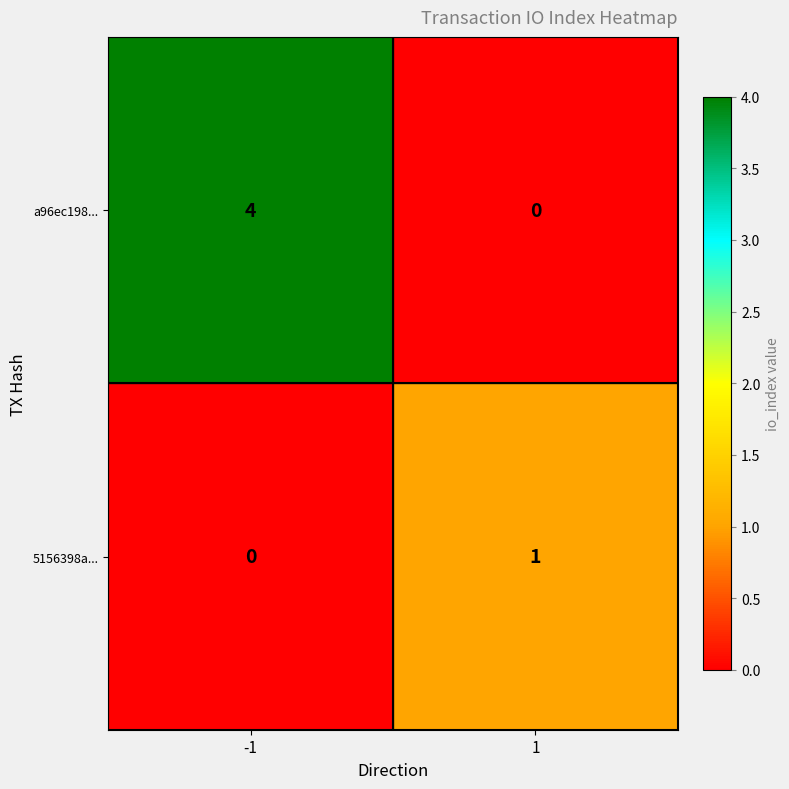

Reading left to right, transcribe all the data shown in this chart.

a96ec198...: -1=4	1=0
5156398a...: -1=0	1=1